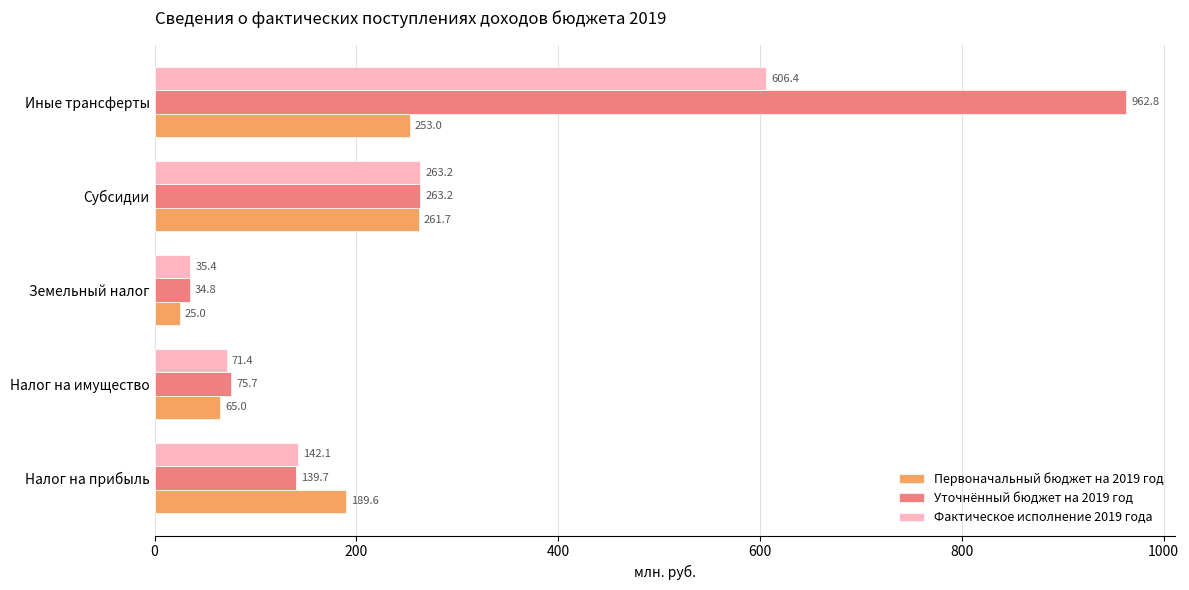

Rank the categories by Уточнённый бюджет на 2019 год value from highest to lowest.

Иные трансферты, Субсидии, Налог на прибыль, Налог на имущество, Земельный налог